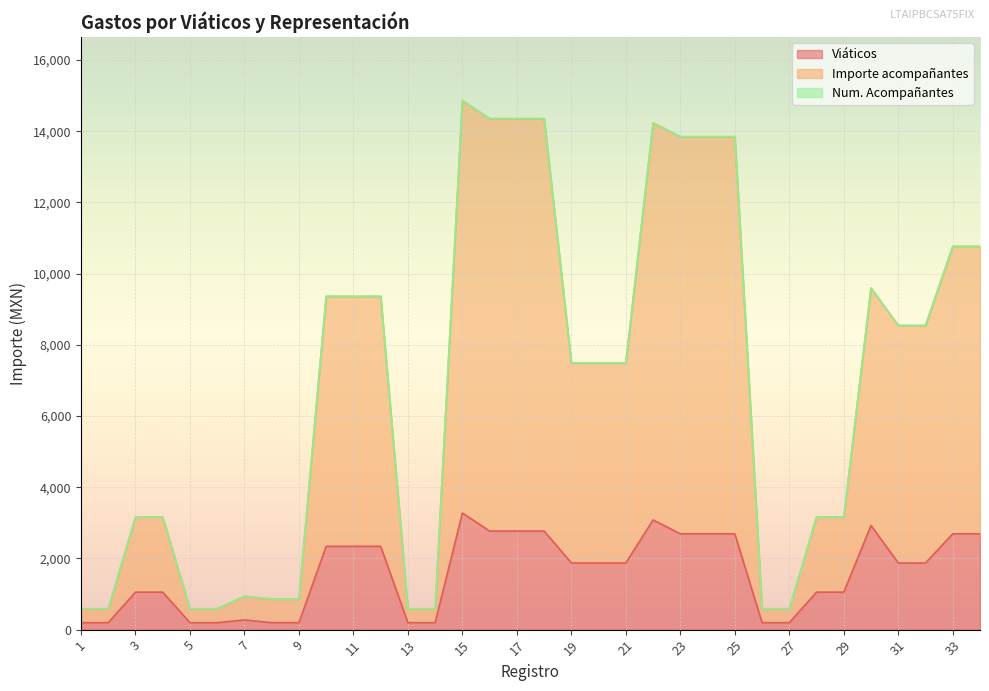

At which label does Importe acompañantes reach its minimum?

1